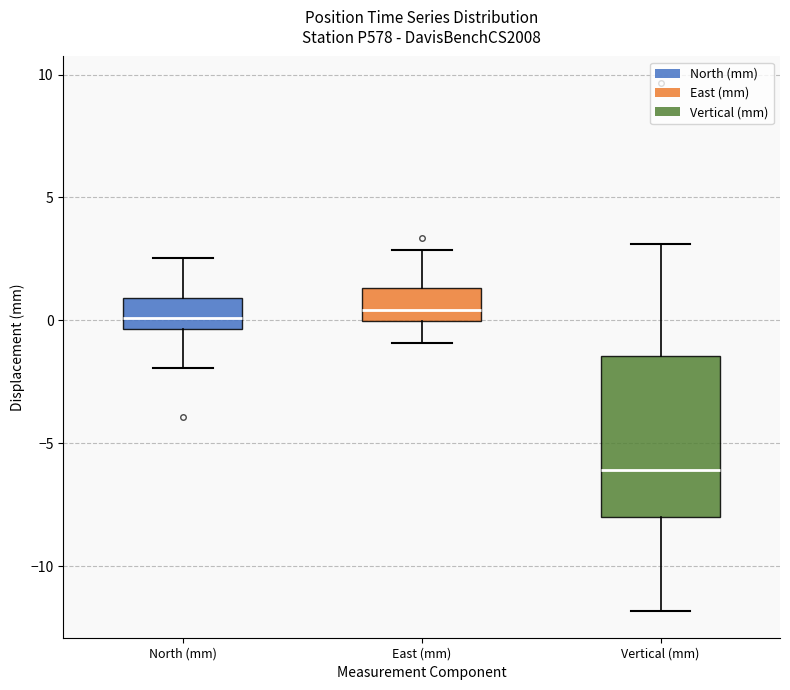

Reading left to right, read every box against the y-axis: the position of its median line, the range the box covers, and the ends of its whiskers. The values are not printed on the chart, so give them approximately, as read against the axis.

North (mm): median 0.0, box -0.5 to 1.0, whiskers -2.0 to 2.5
East (mm): median 0.5, box 0.0 to 1.5, whiskers -1.0 to 3.0
Vertical (mm): median -6.0, box -8.0 to -1.5, whiskers -12.0 to 3.0